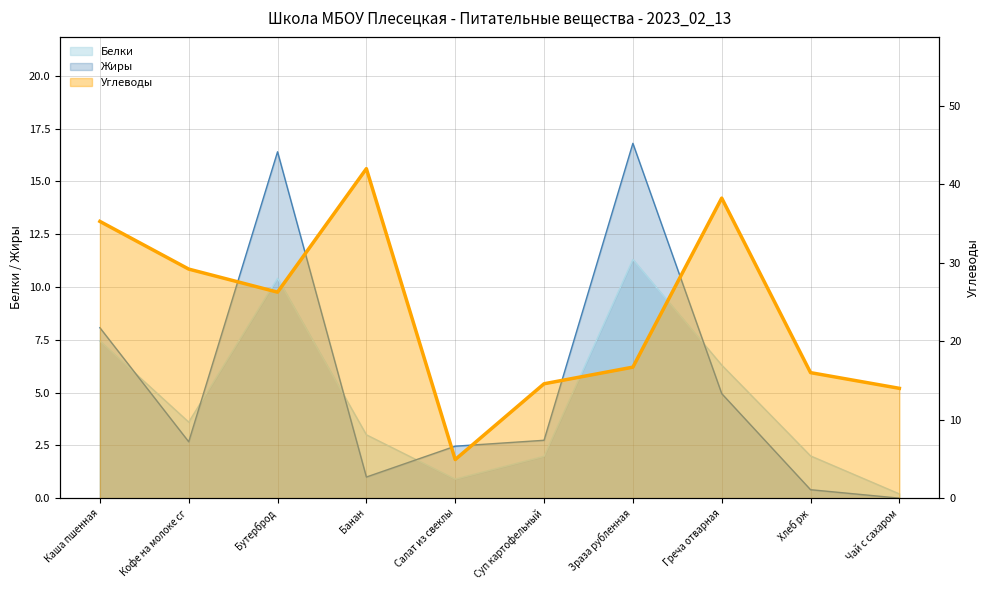

Reading left to right, extract all data points from this chart.

Белки: 7.4	3.6	10.4	3.0	0.9	2.0	11.3	6.3	2.0	0.2
Жиры: 8.1	2.7	16.4	1.0	2.5	2.7	16.8	5.0	0.4	0.0
Углеводы: 35.3	29.2	26.3	42.0	4.9	14.6	16.7	38.2	16.0	14.0